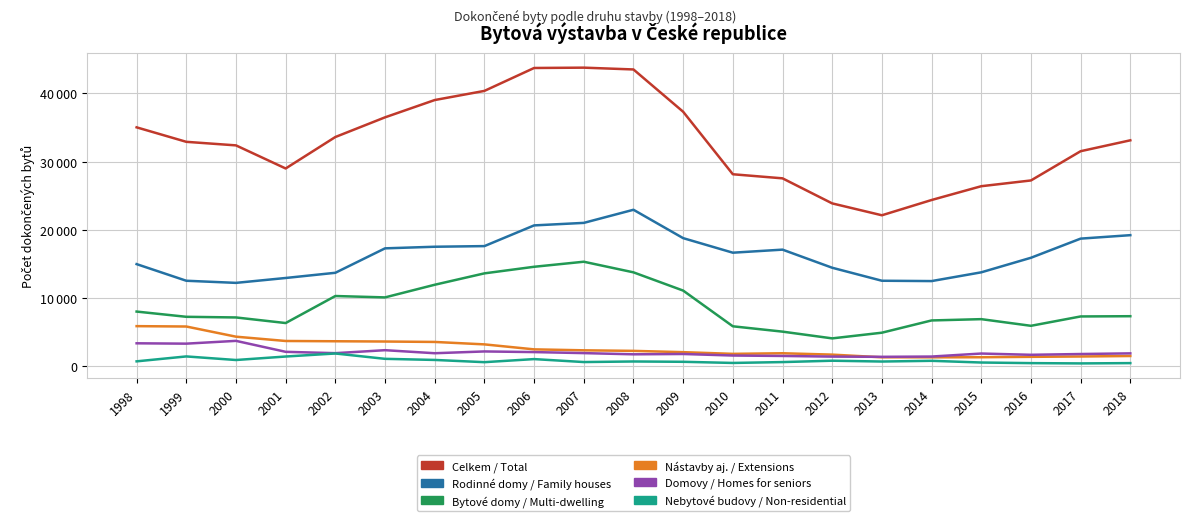

Which series has the largest total across all categories?

Celkem / Total